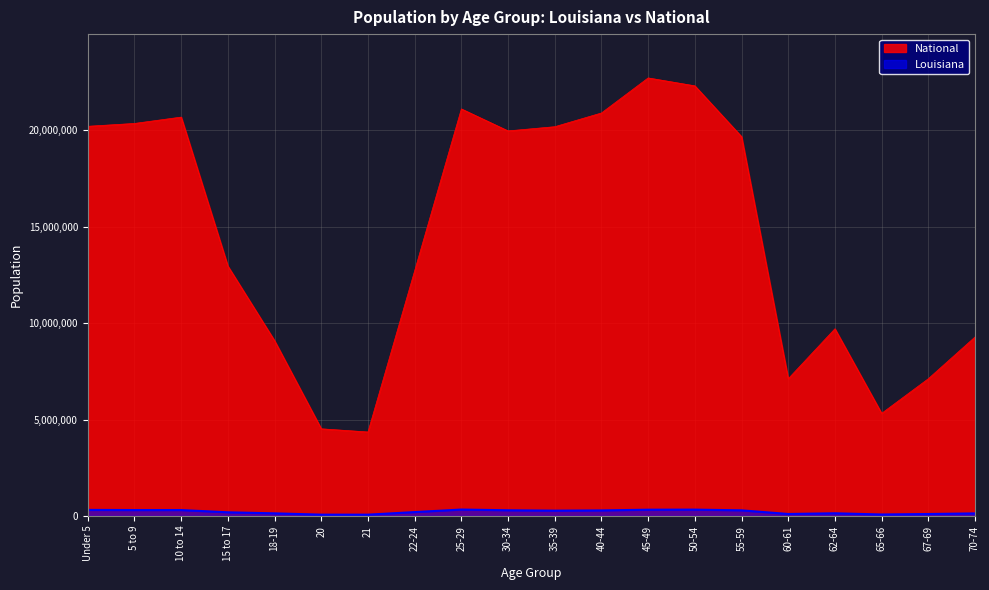

What is the sum of all National values?

290190983